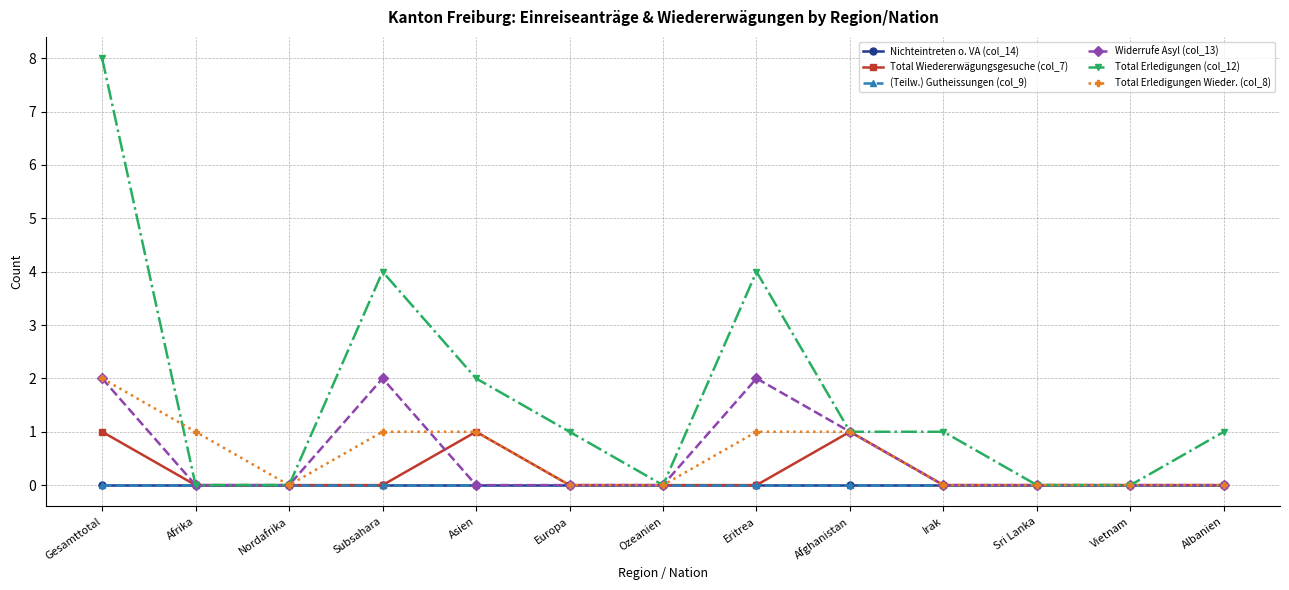

Does the chart have visible grid lines?

Yes